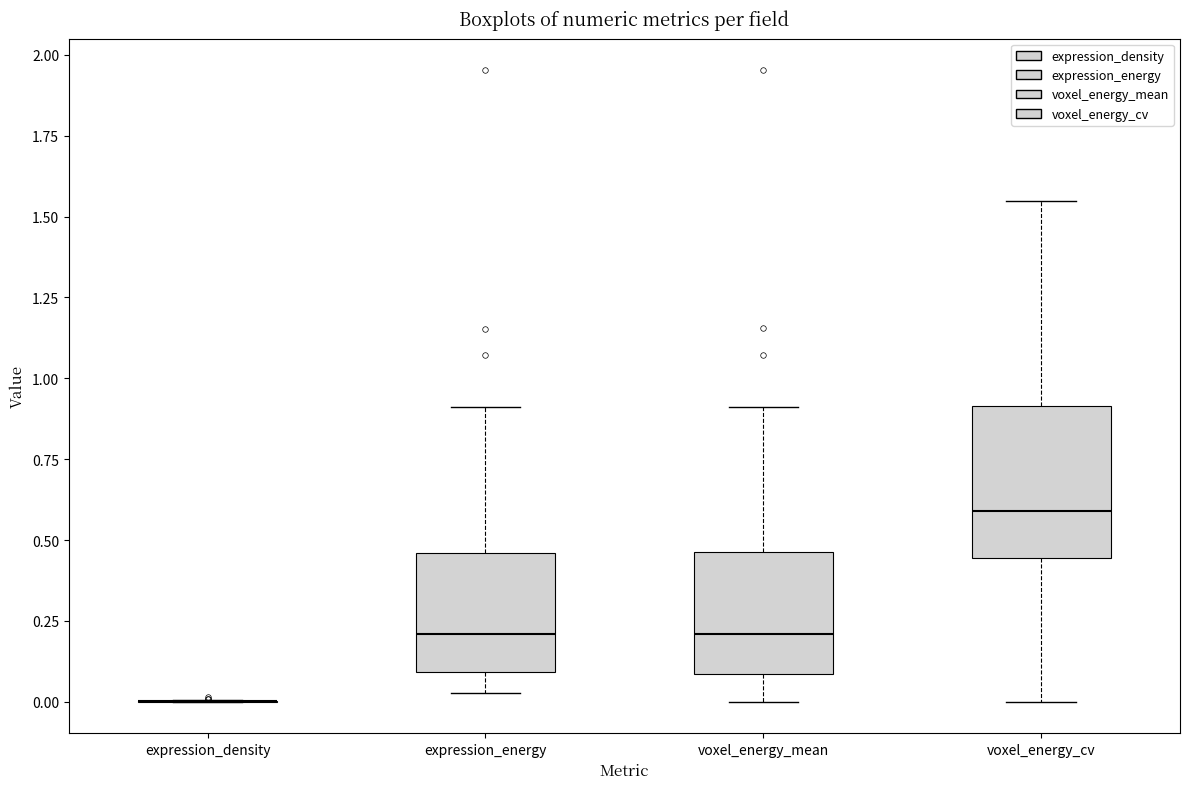

Reading left to right, transcribe this box plot: for each box, give where its median line is, the range the box spans, and where its two whiskers end, as read against the y-axis. The values are not printed on the chart, so give them approximately, as read against the axis.

expression_density: box collapsed to a line at 0.00, whiskers 0.00 to 0.00
expression_energy: median 0.20, box 0.10 to 0.45, whiskers 0.05 to 0.90
voxel_energy_mean: median 0.20, box 0.10 to 0.45, whiskers 0.00 to 0.90
voxel_energy_cv: median 0.60, box 0.45 to 0.90, whiskers 0.00 to 1.55